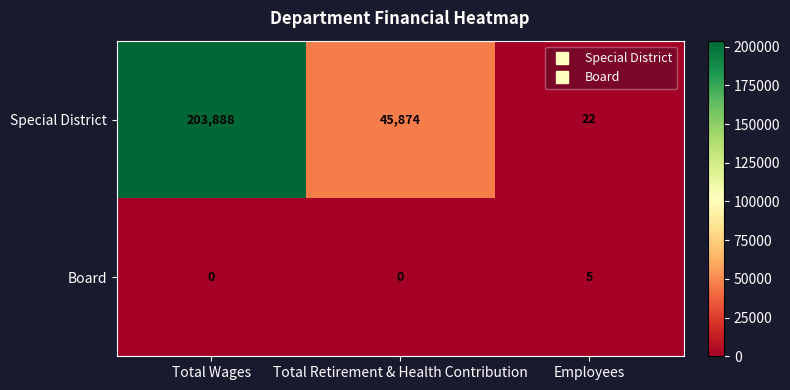

What is the sum of the Special District values at Total Wages and Total Retirement & Health Contribution?

249762